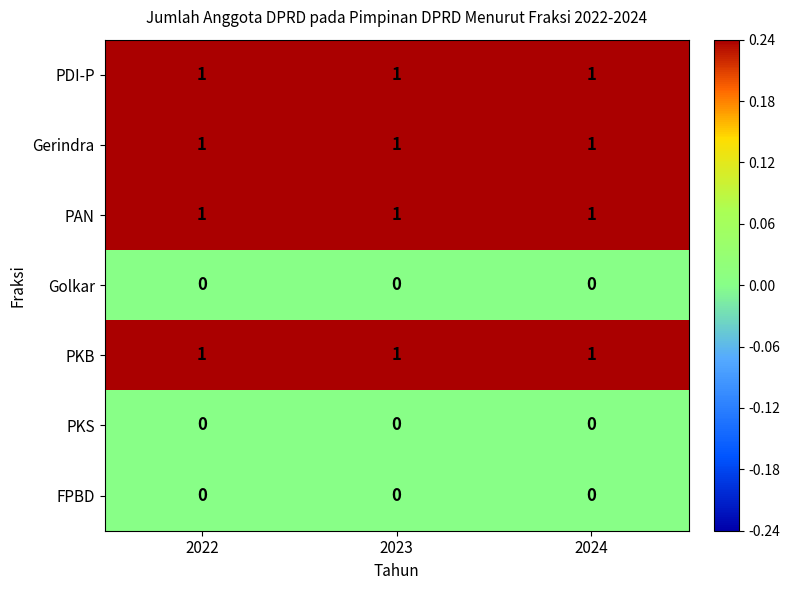

True or false: PAN has a value of 1 at 2022.

True